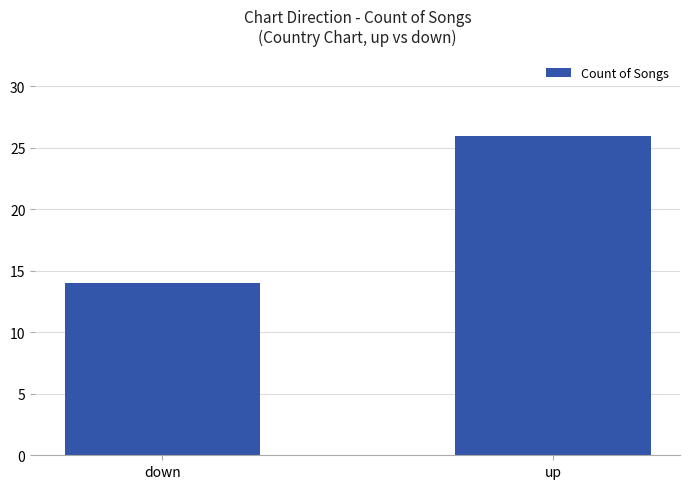

How many data points does each series have?

2